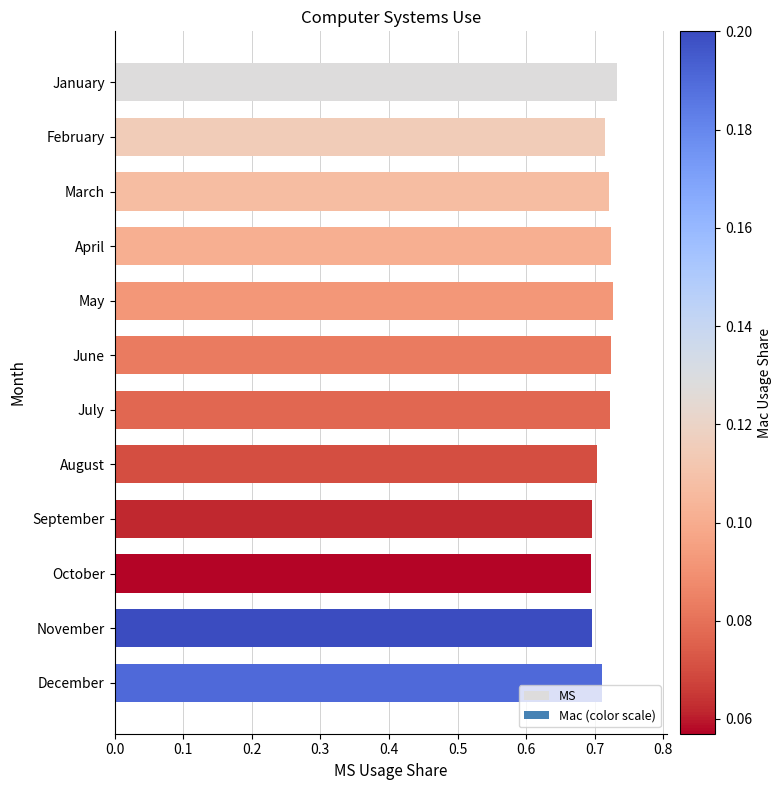

The chart shows a value of 1.1 at November. True or false?

False